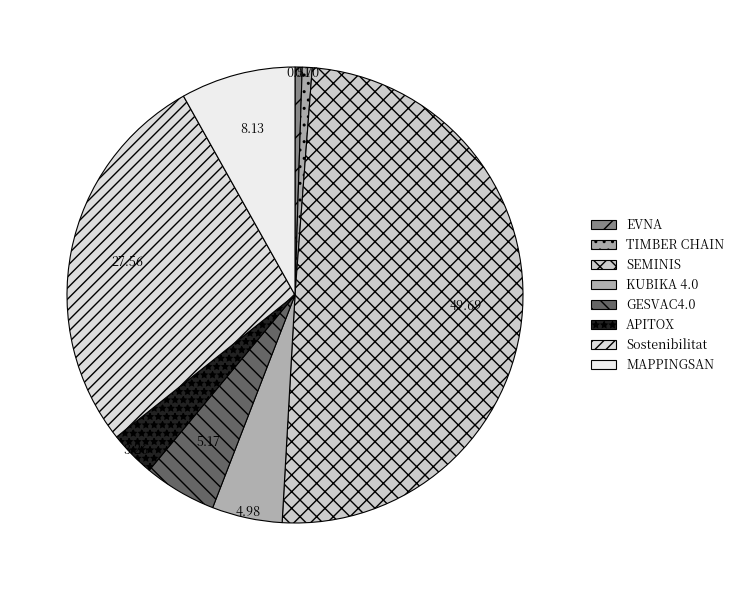

Which category has the smallest portion of the pie?

EVNA